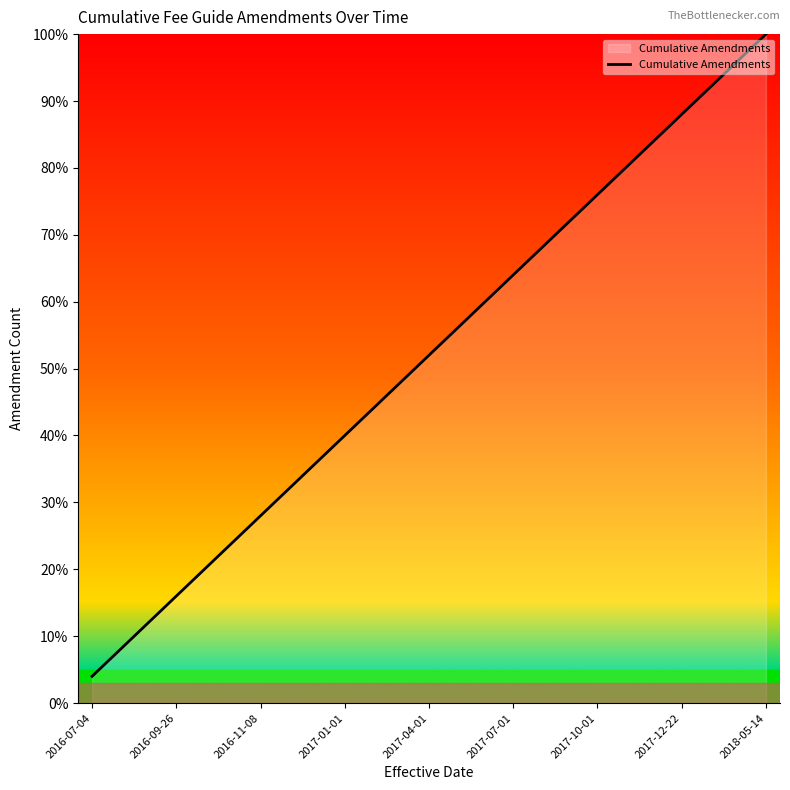

What is the maximum value shown in the chart?

100.0